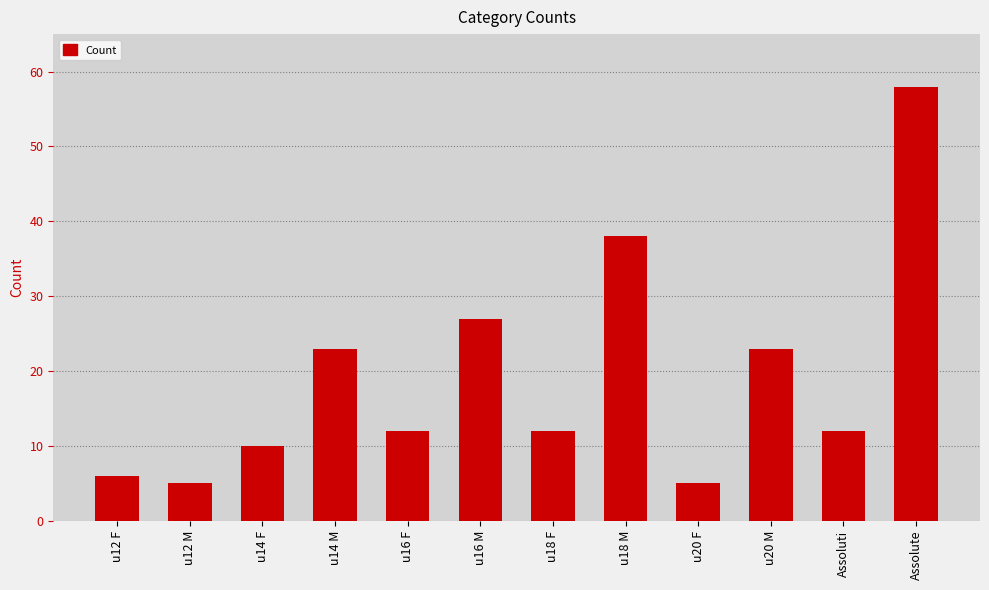

What is the label of the 2nd bar from the left?

u12 M